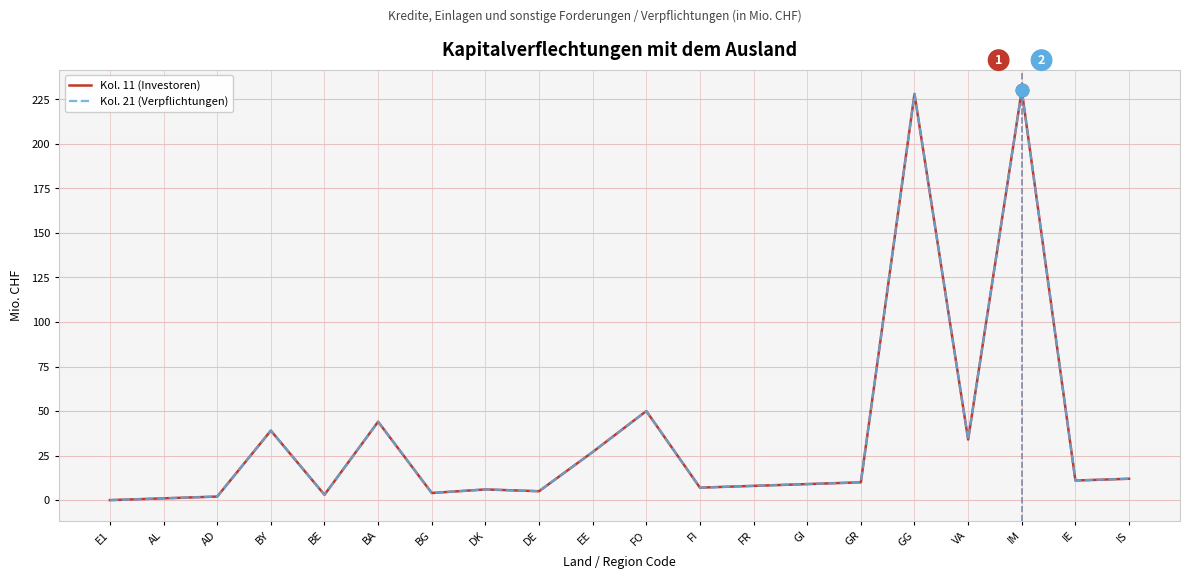

True or false: Kol. 11 (Investoren) and Kol. 21 (Verpflichtungen) intersect in this chart.

False